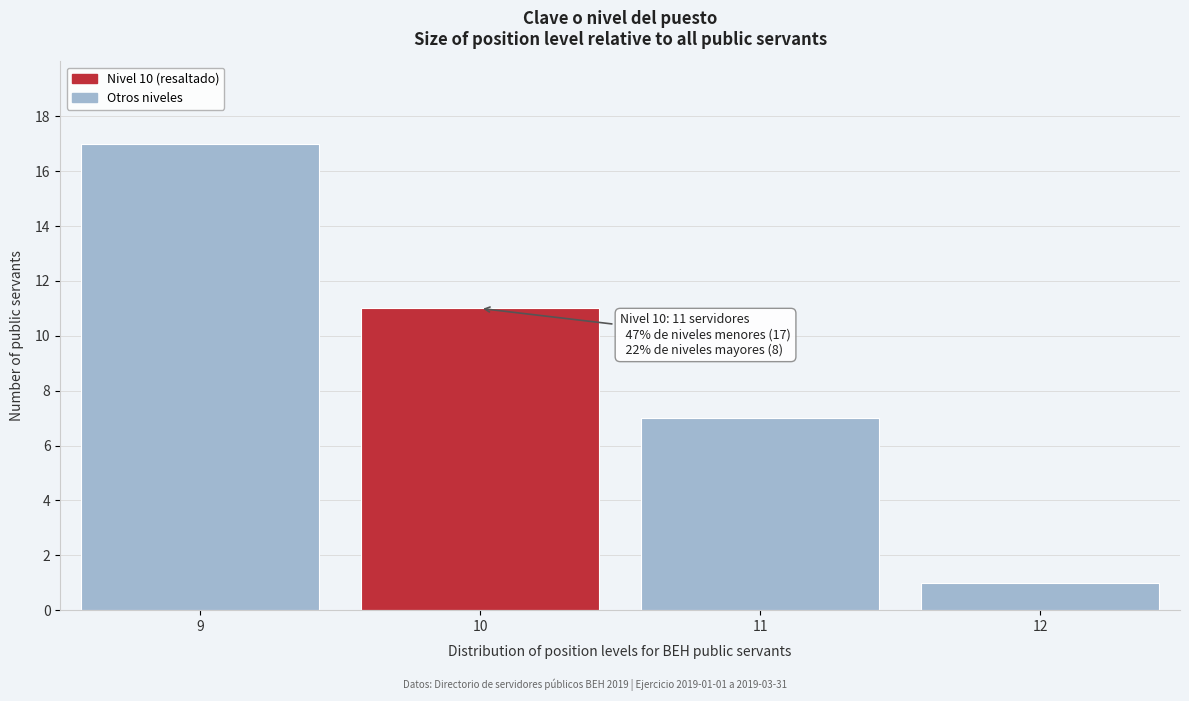

Reading left to right, extract all data points from this chart.

9=17	10=11	11=7	12=1